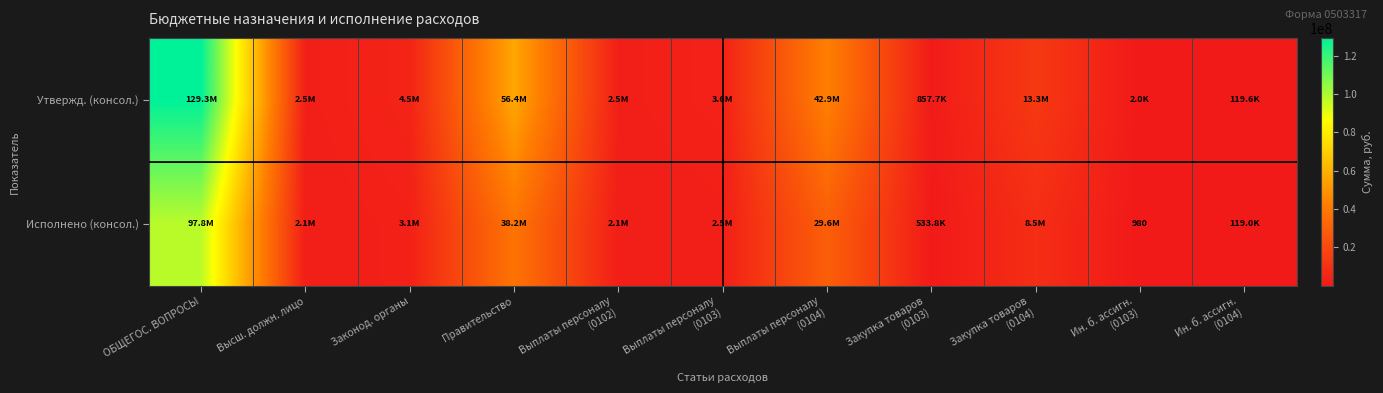

At which label does Исполнено (консол.) first exceed 2539577?

ОБЩЕГОС. ВОПРОСЫ